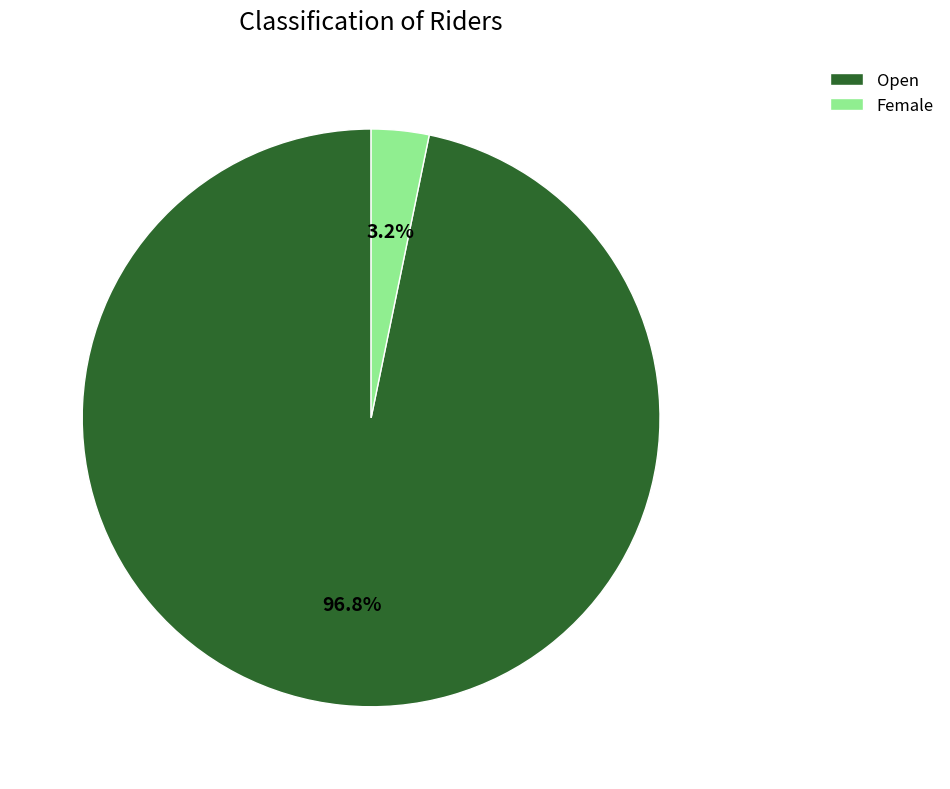

Is there a majority slice in this chart?

Yes